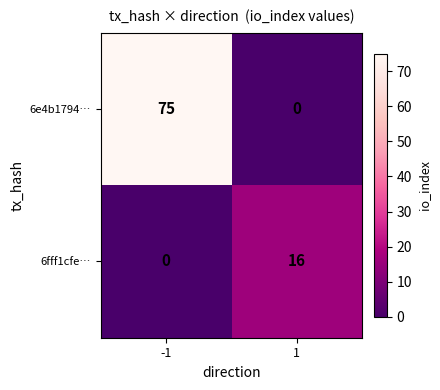

Reading left to right, list all the values displayed in this chart.

6e4b1794…: -1=75	1=0
6fff1cfe…: -1=0	1=16